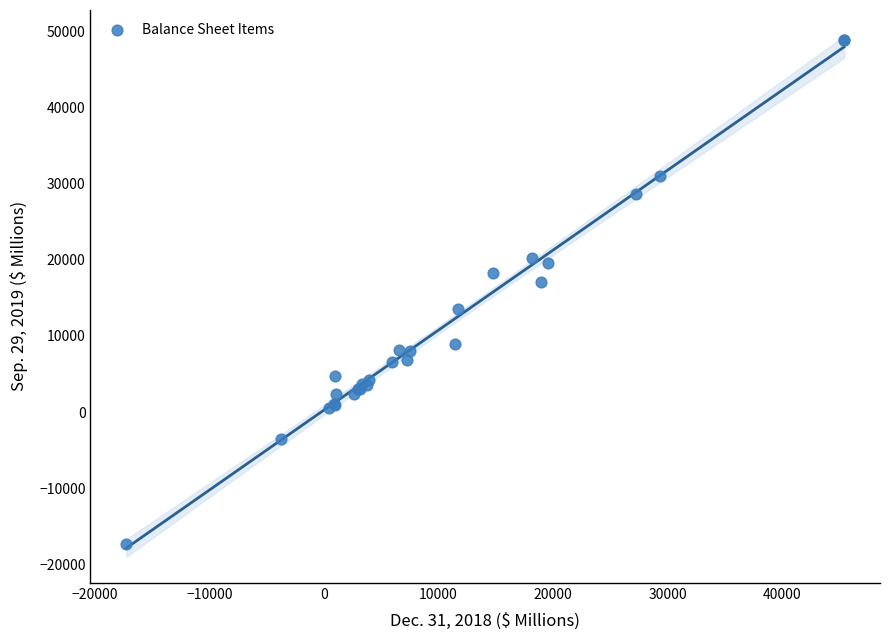

What Y value in the scatter plot is closest to 15721?

17048